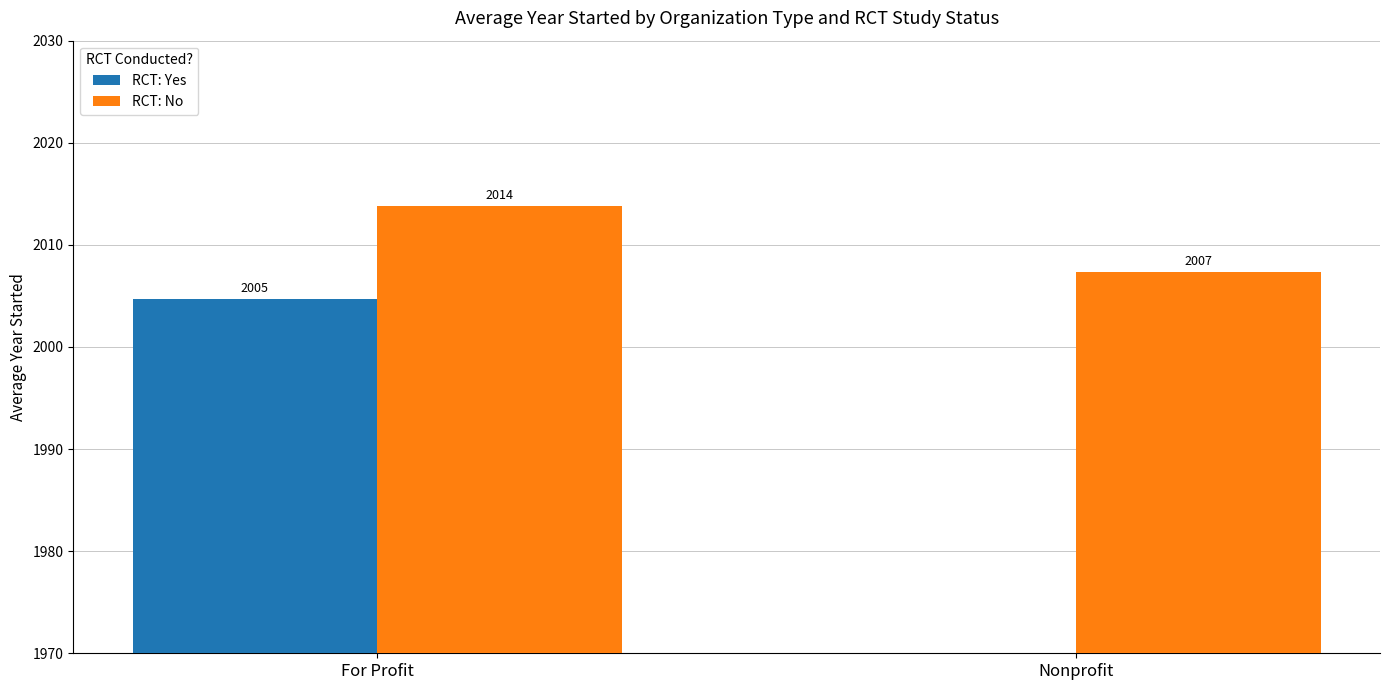

Does the chart contain stacked bars?

No